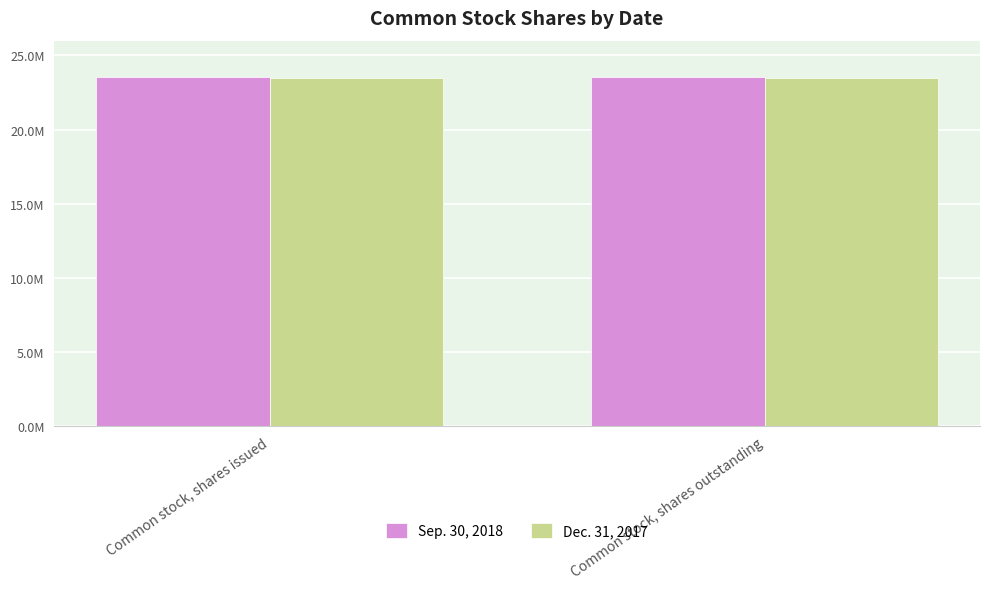

The value of Dec. 31, 2017 at Common stock, shares outstanding is 23472430. True or false?

True